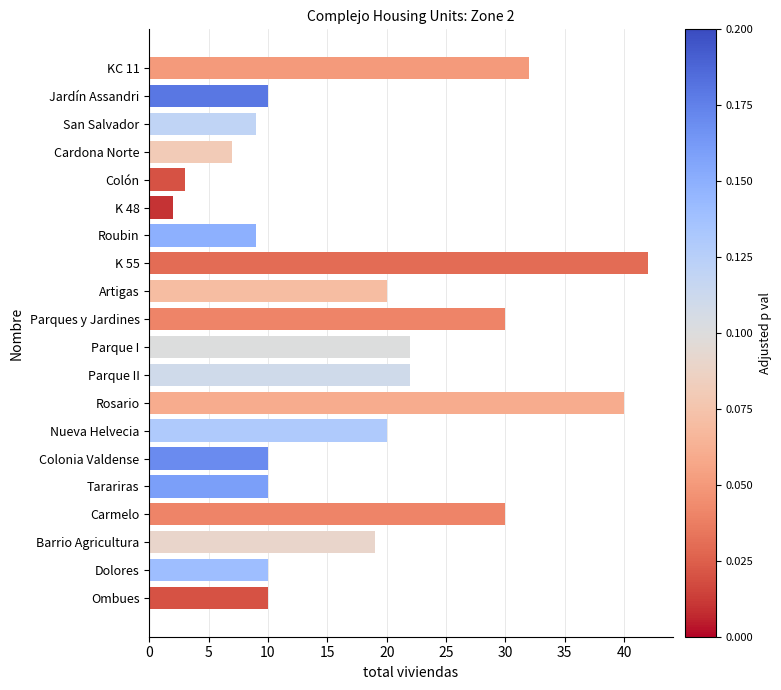

Is it true that the value at Colonia Valdense is 7?

False